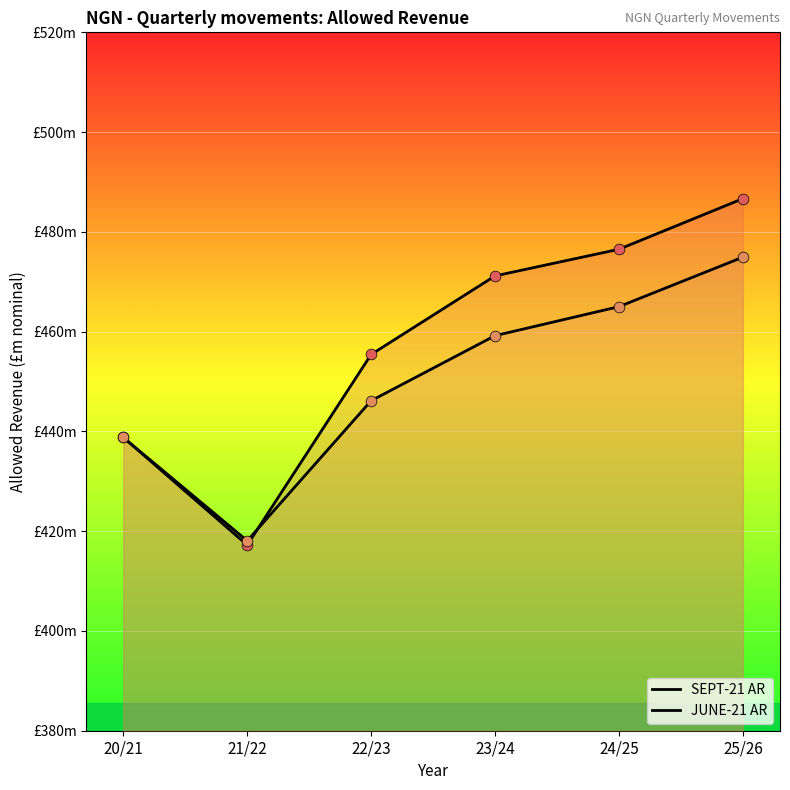

Which series contains the lowest Y value?

SEPT-21 AR